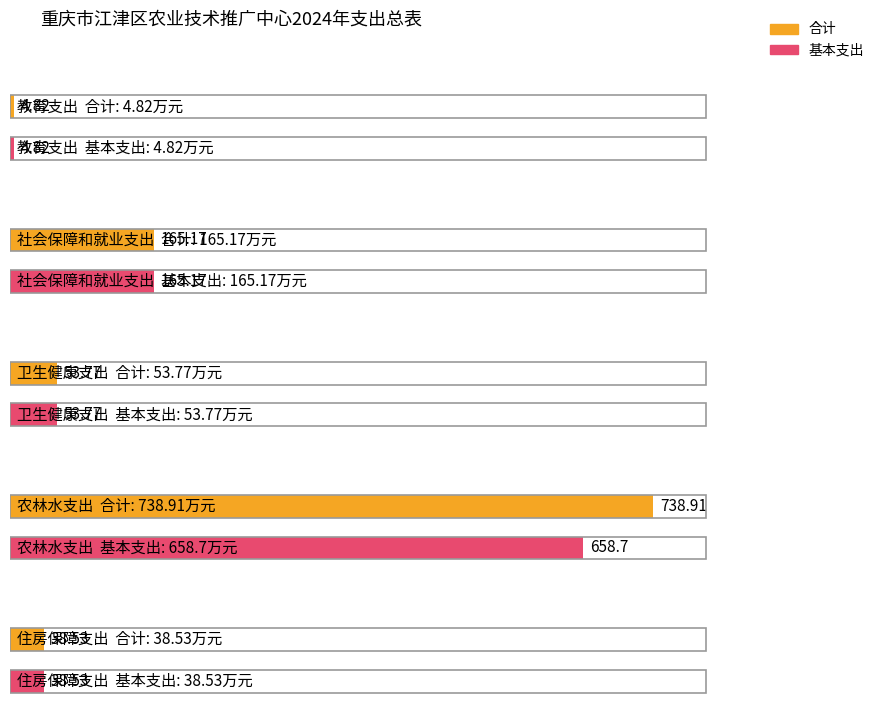

How many groups of bars are there?

5